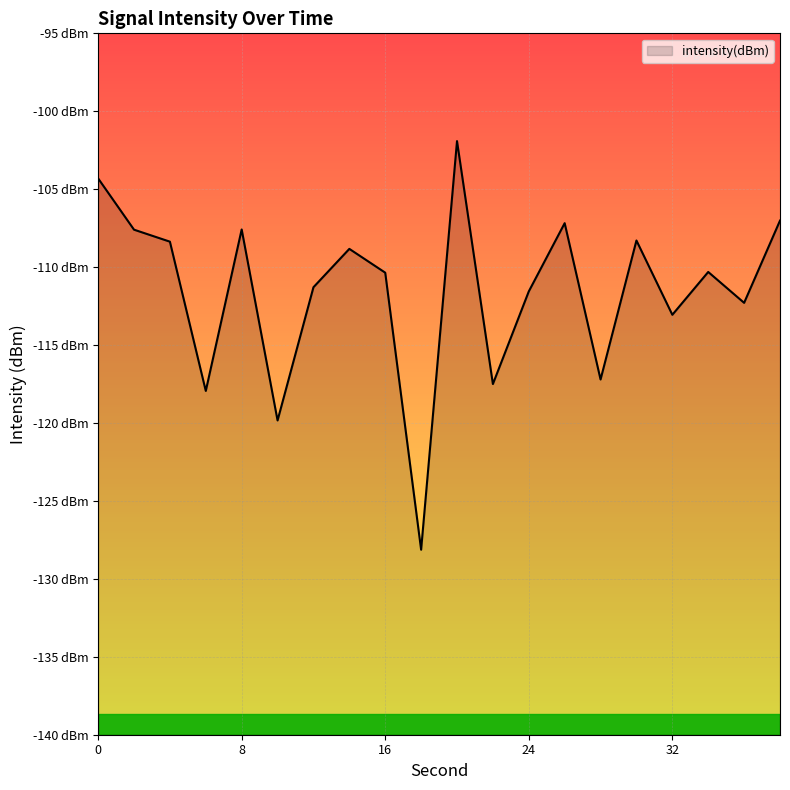

What is the value of the 5th point from the left?

-107.6